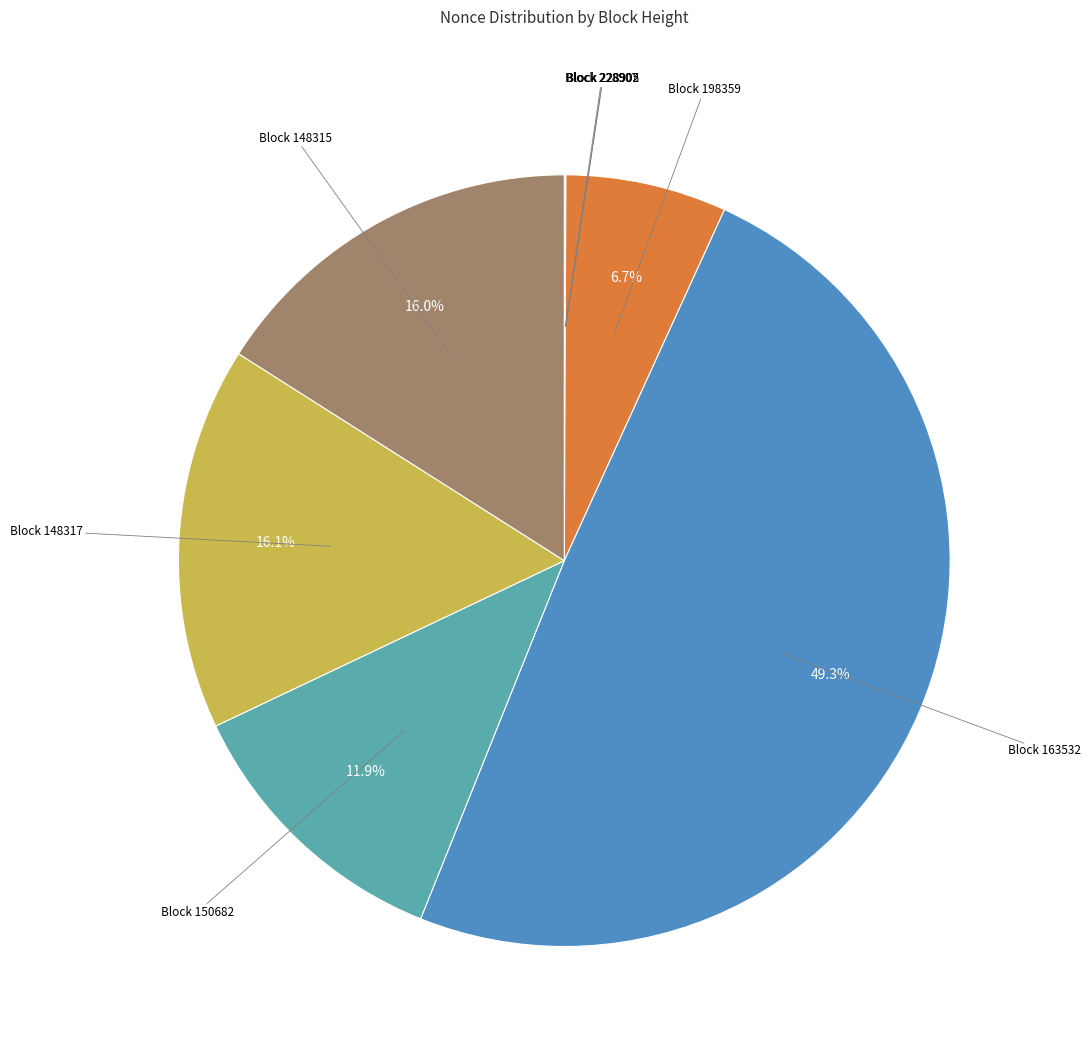

What is the largest slice in the pie chart?

Block 163532